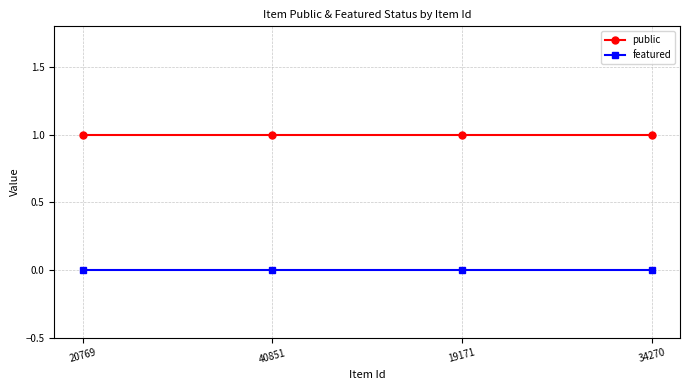

Reading right to left, transcribe all the data shown in this chart.

public: 1	1	1	1
featured: 0	0	0	0